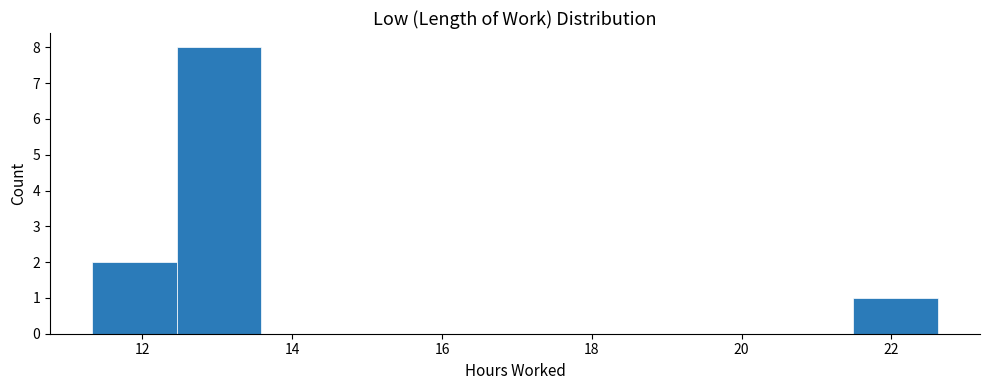

How tall is the bar that spans 12.4 to 13.6 on the x-axis? Neither the bar edges nor the heights are printed on the chart, so give them approximately, as read against the axes.

8